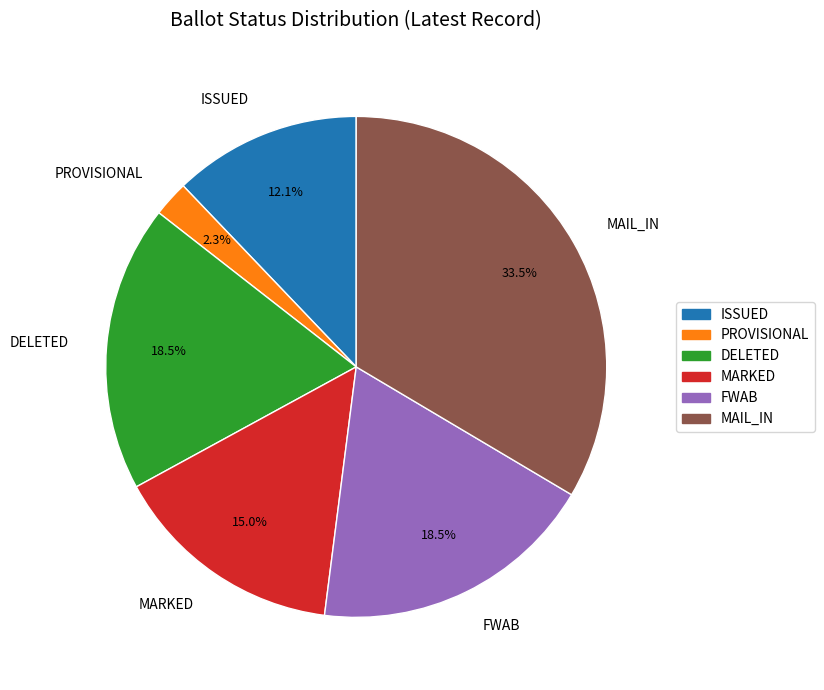

What portion of the pie excludes FWAB?

81.5%